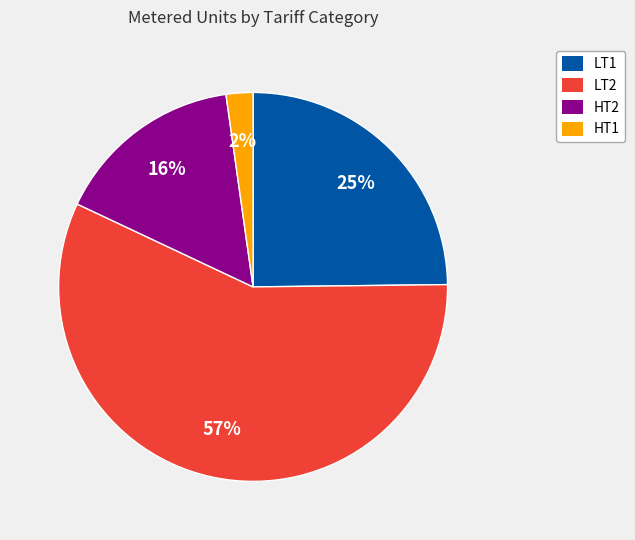

Which slice represents more than half of the pie?

LT2